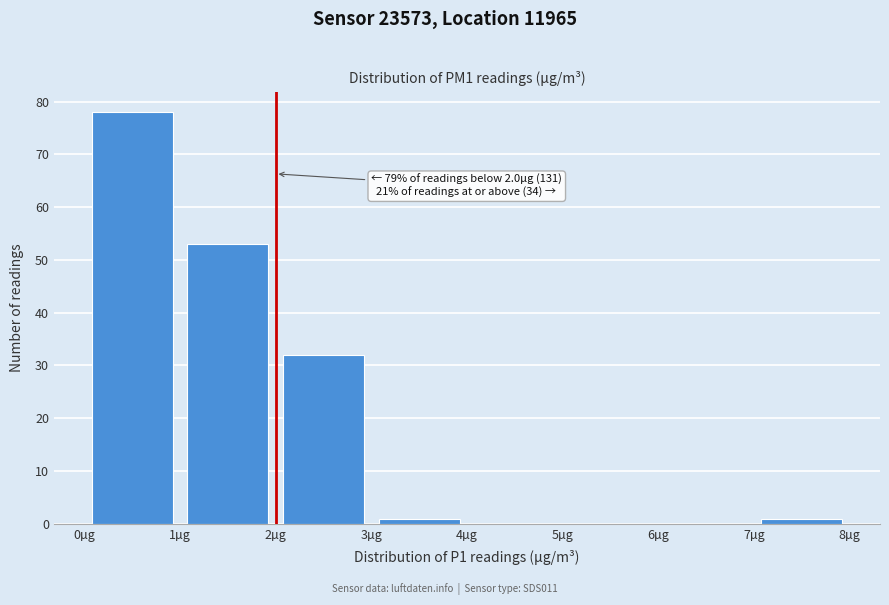

Which range on the x-axis has the tallest bar?

0 to 1